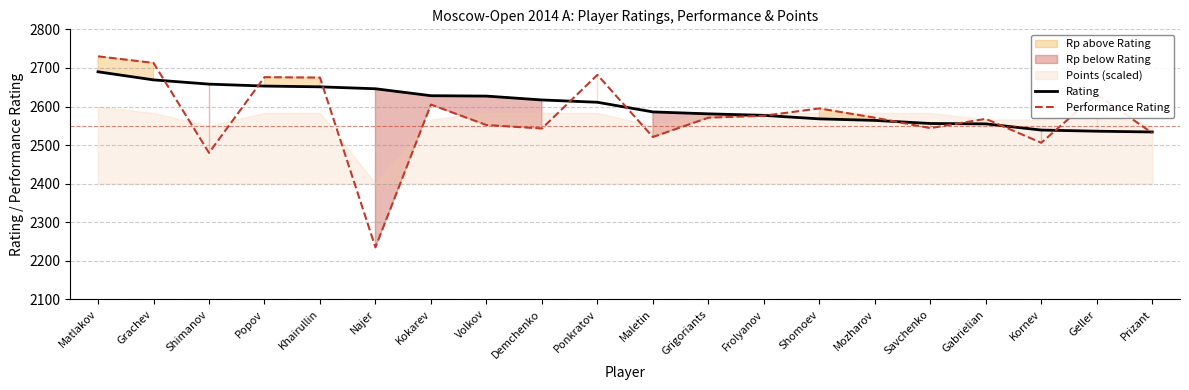

Between Matlakov and Najer, which is larger?

Matlakov